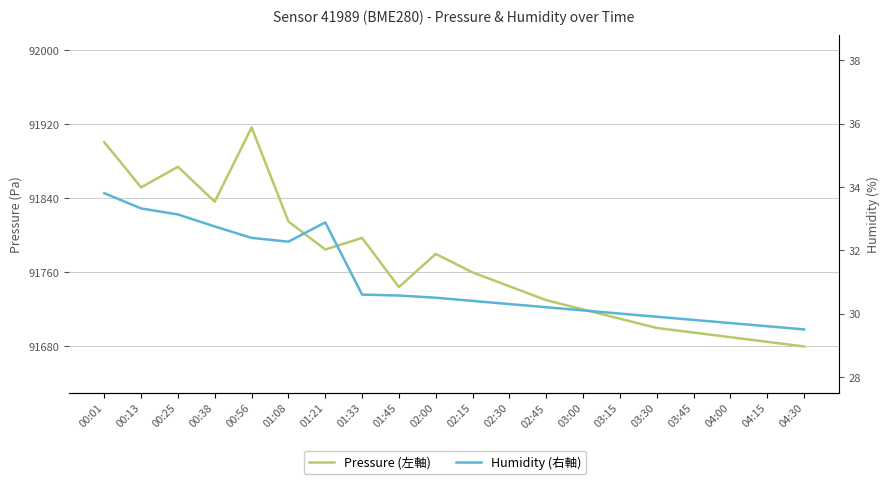

What value does the Humidity (右軸) series have at 02:45?

30.2